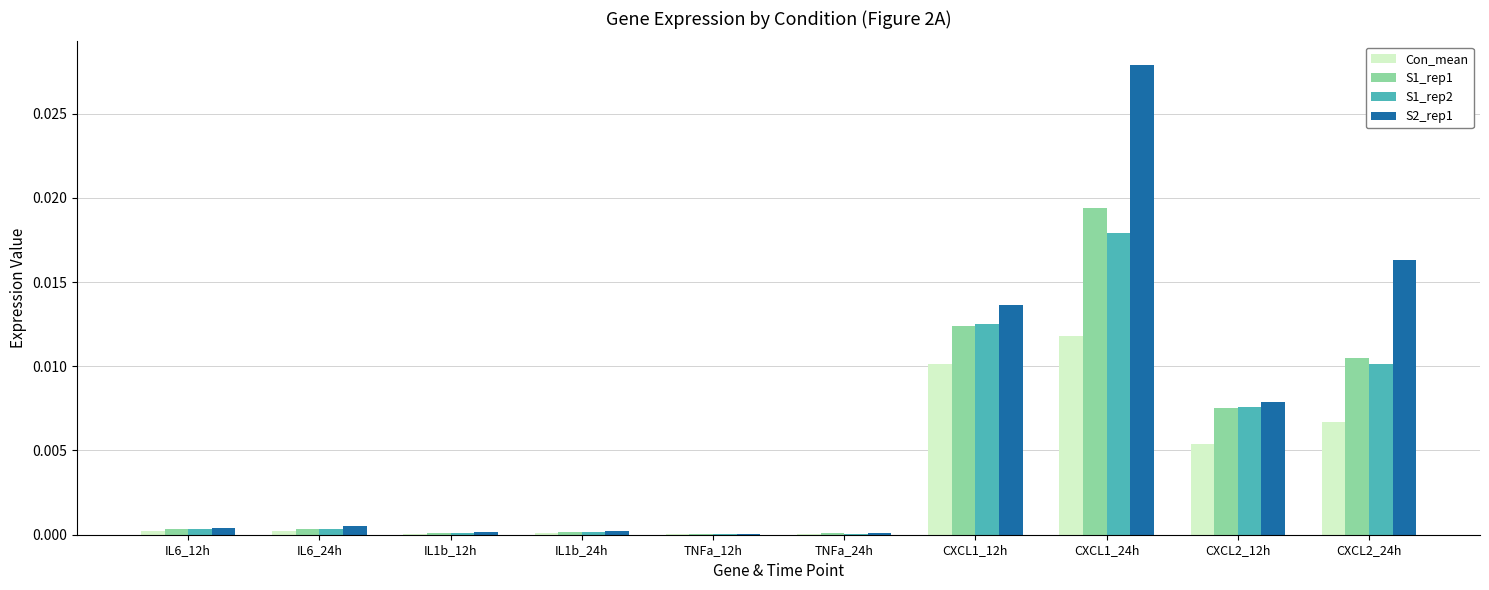

Is it true that S1_rep2 equals 0.0 at IL1b_12h?

True